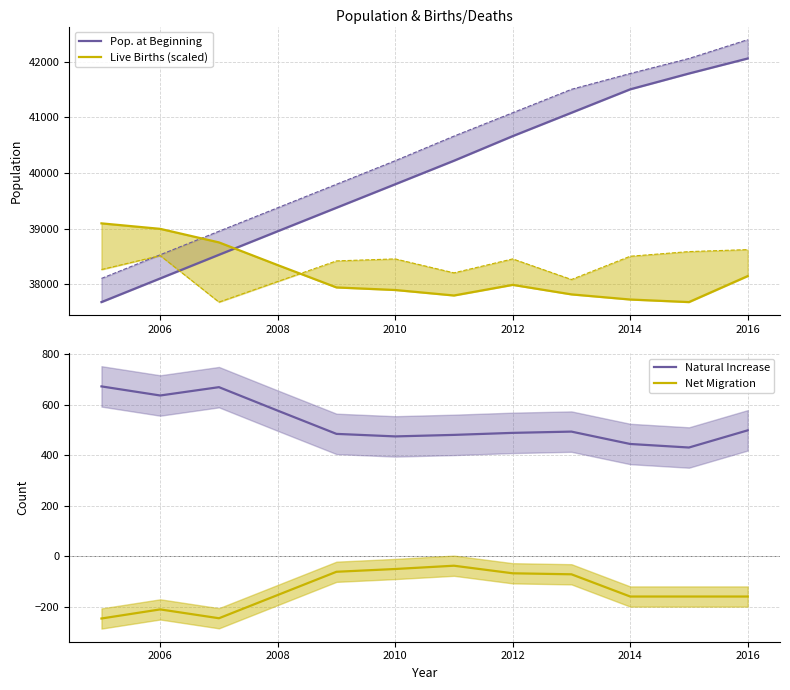

True or false: Net Migration and Natural Increase intersect in this chart.

False